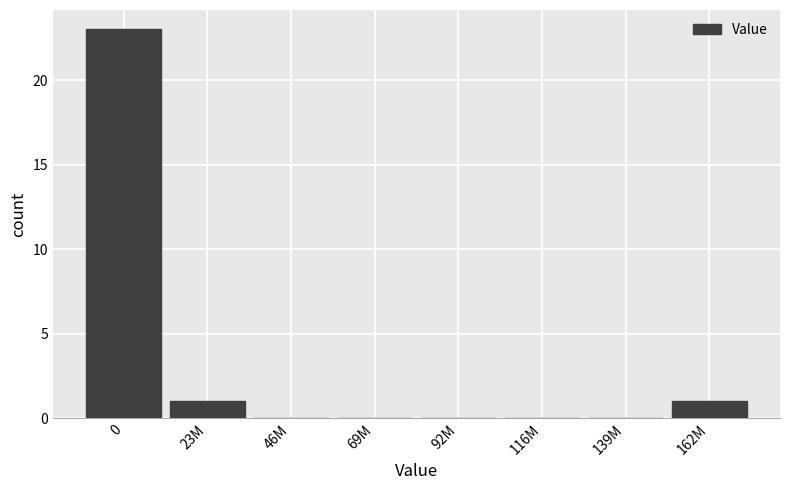

Reading left to right, extract all data points from this chart.

0=23	23M=1	46M=0	69M=0	92M=0	116M=0	139M=0	162M=1